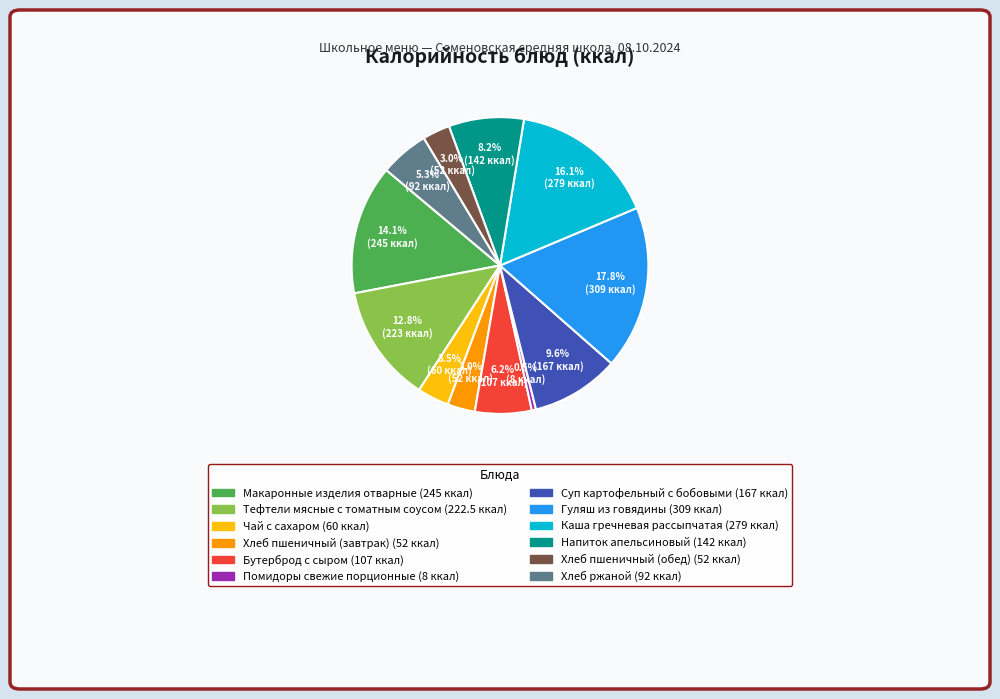

True or false: Бутерброд с сыром accounts for 1% of the total.

False